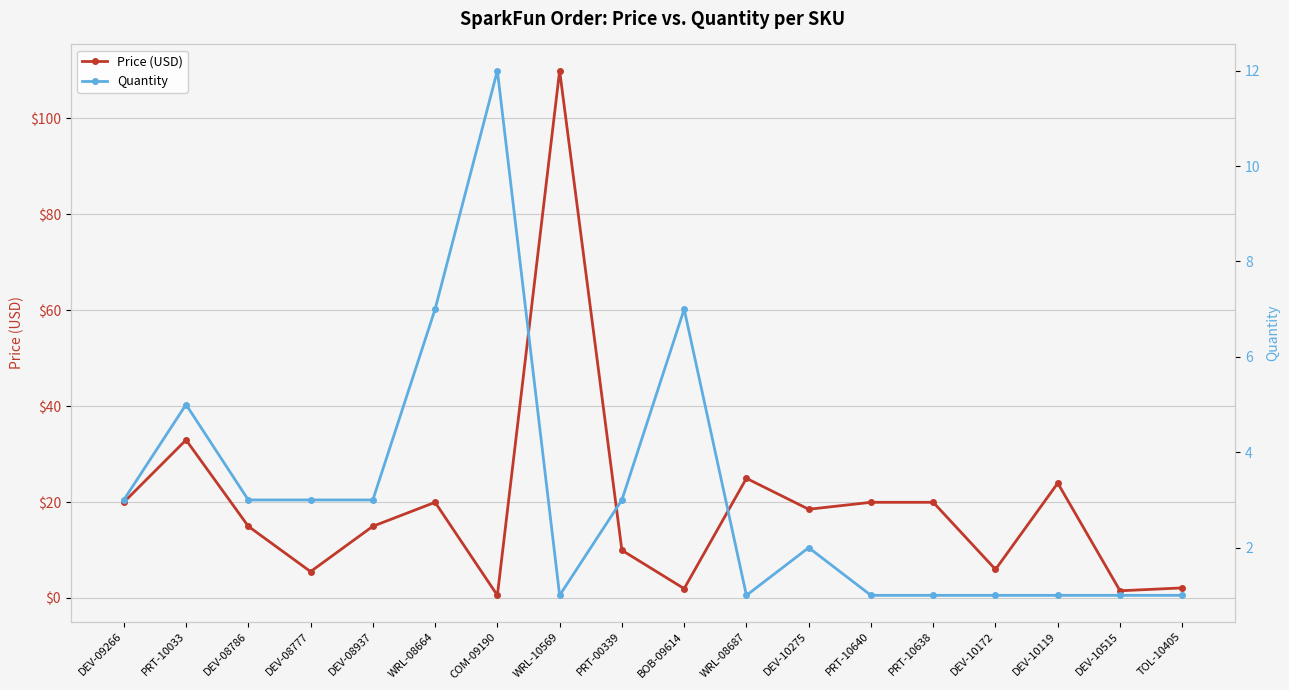

At which label is Quantity closest to 6?

PRT-10033